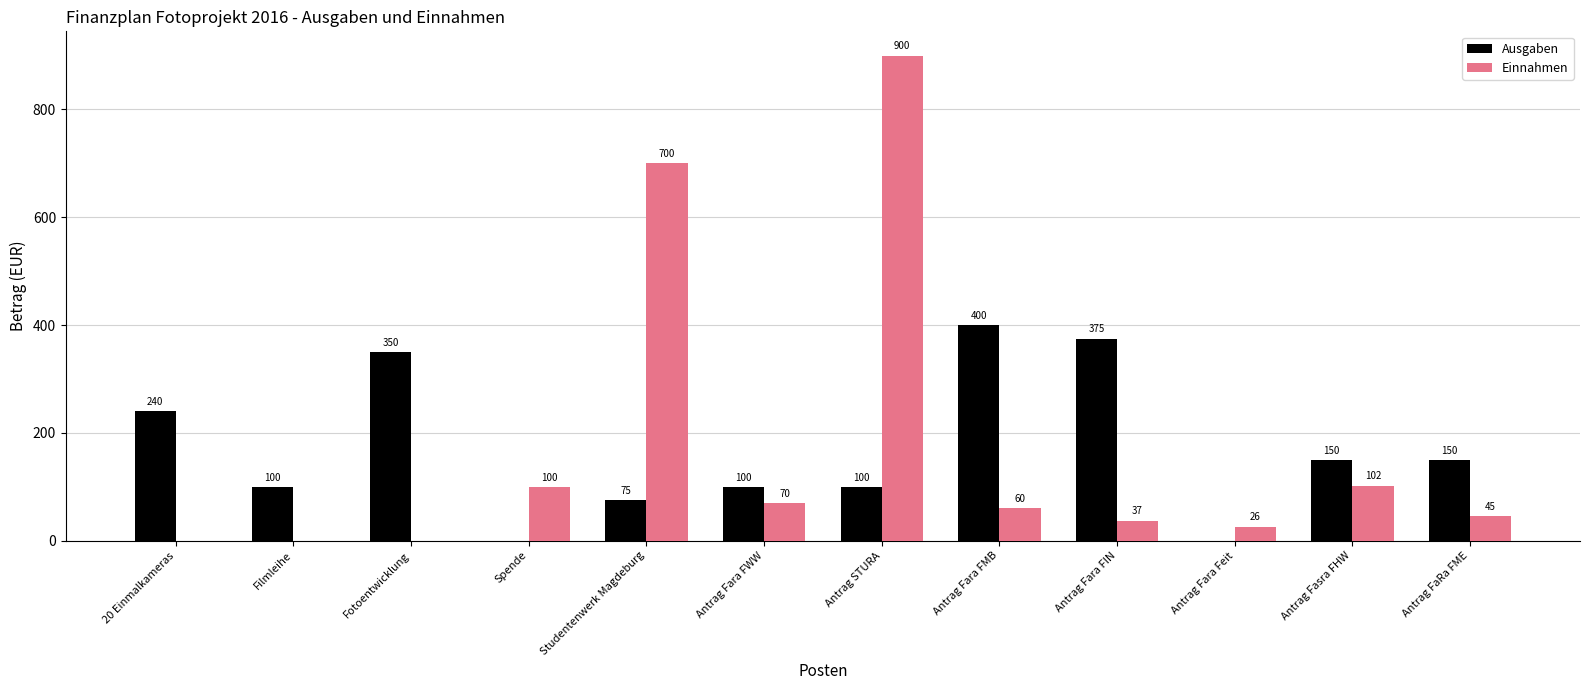

What is the sum of all Einnahmen values?

2040